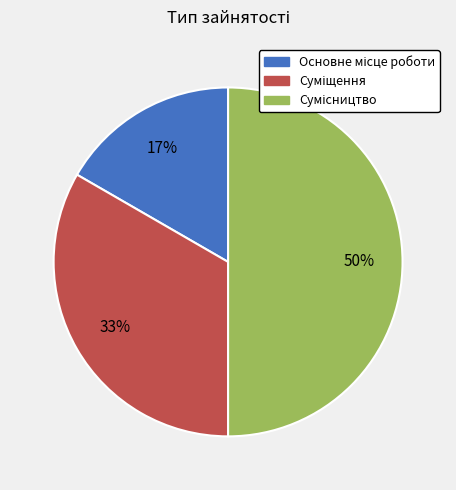

To the nearest percent, what is the difference between the largest and smallest slice percentages?

33%